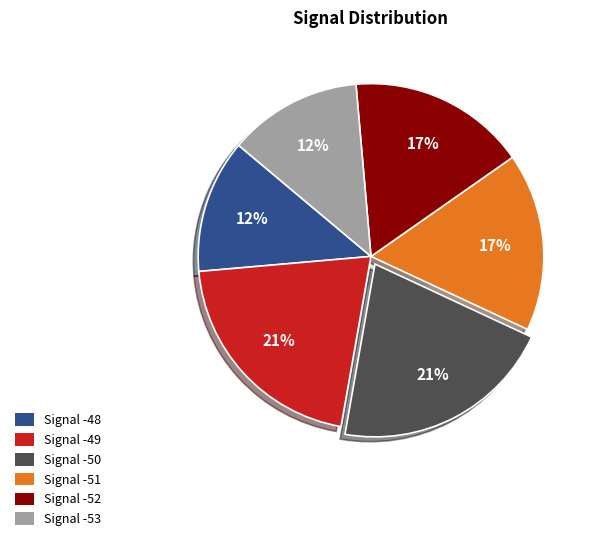

Is the sum of -53 and -49 greater than half?

No